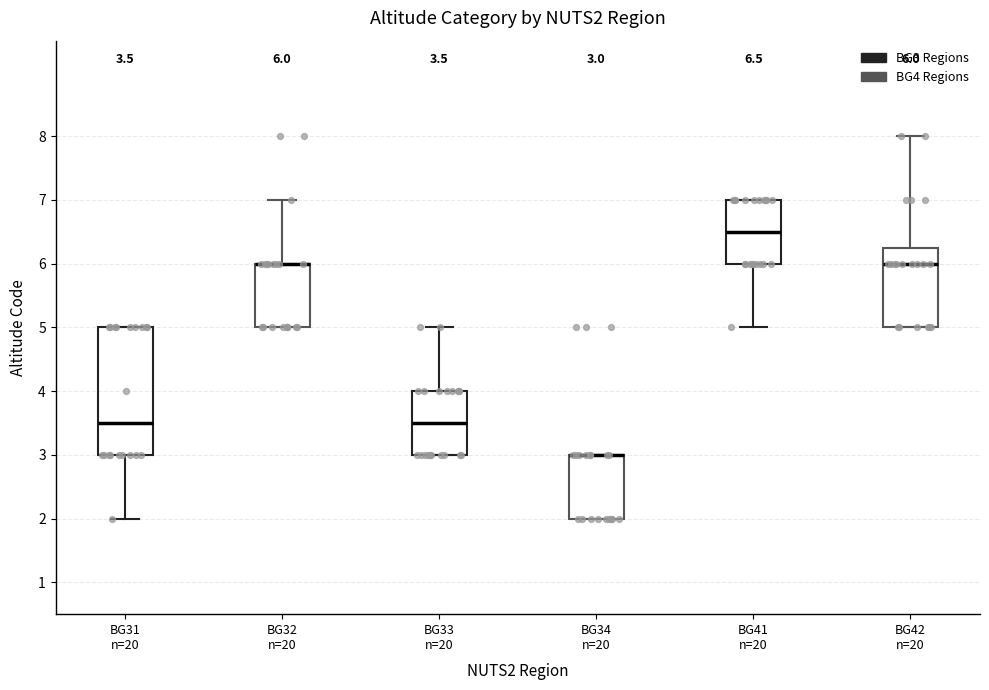

Comparing the boxes themselves (not the whiskers), which one is the tallest?

BG31 n=20